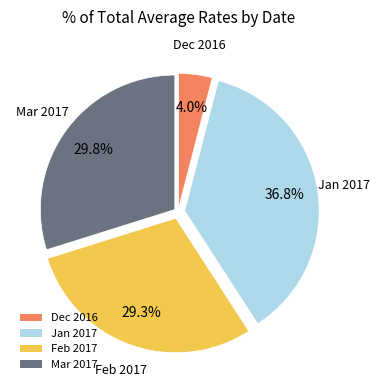

What is the ratio of the value at Feb 2017 to the value at Jan 2017?

0.8